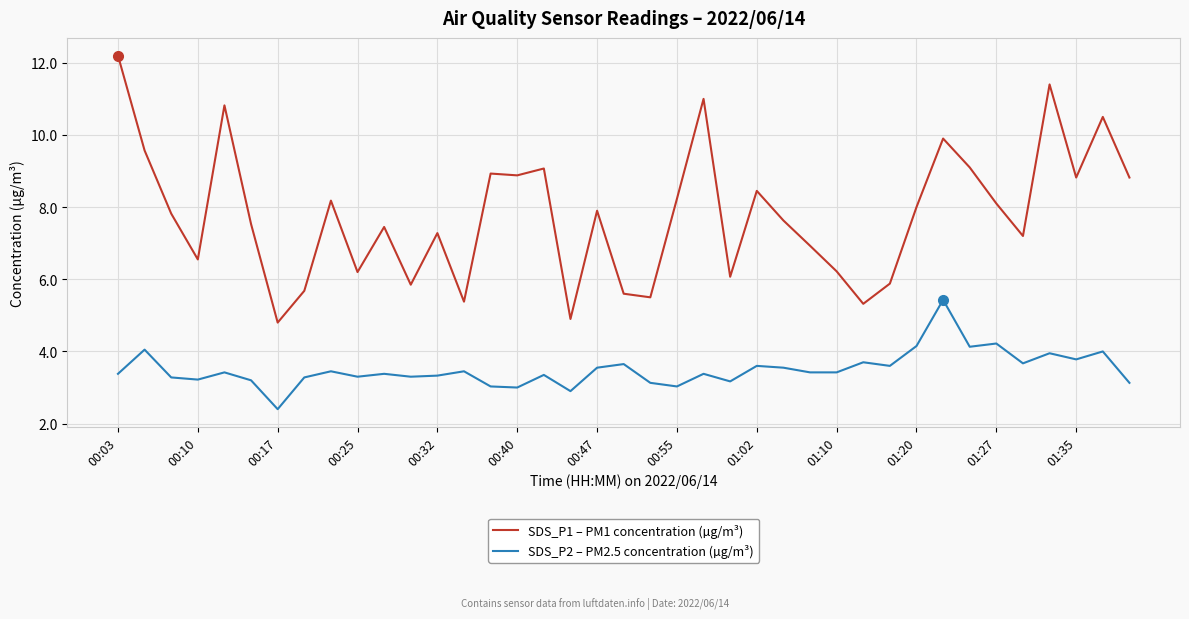

What is the difference between the maximum and minimum values in the SDS_P2 – PM2.5 concentration (µg/m³) series?

3.0